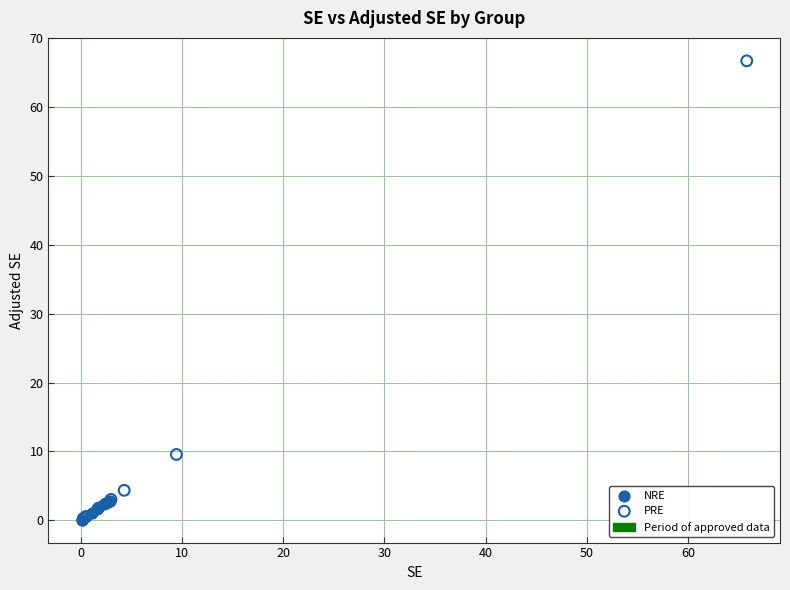

Which series has the widest spread of Y values?

PRE